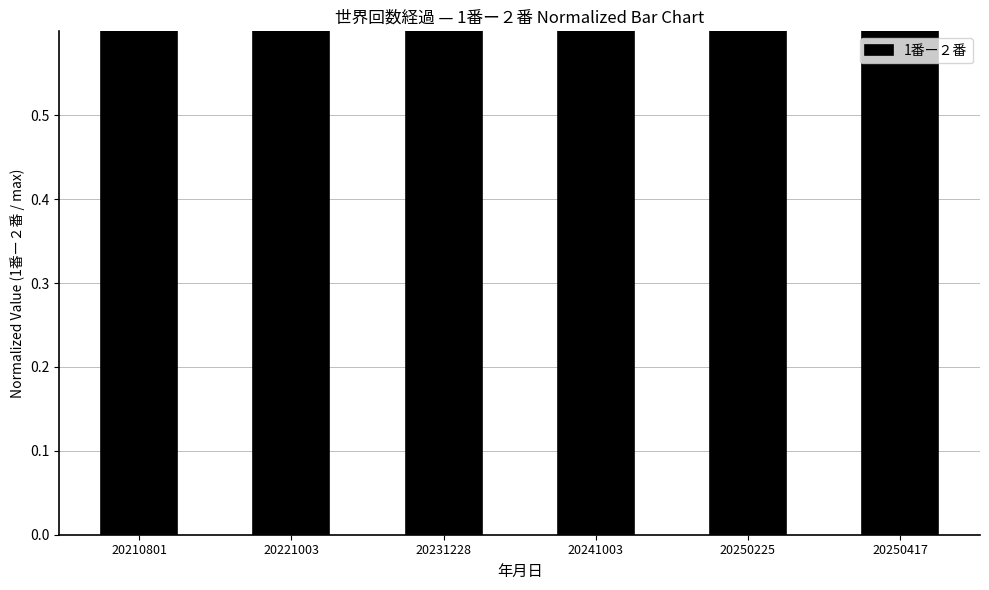

What is the difference between the values at 20210801 and 20221003?

0.1